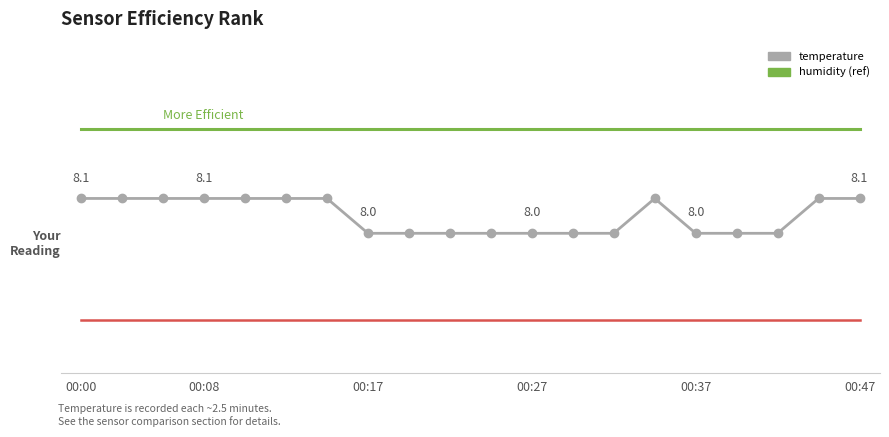

The value of humidity (efficient level) at 8 is 12.8. True or false?

False